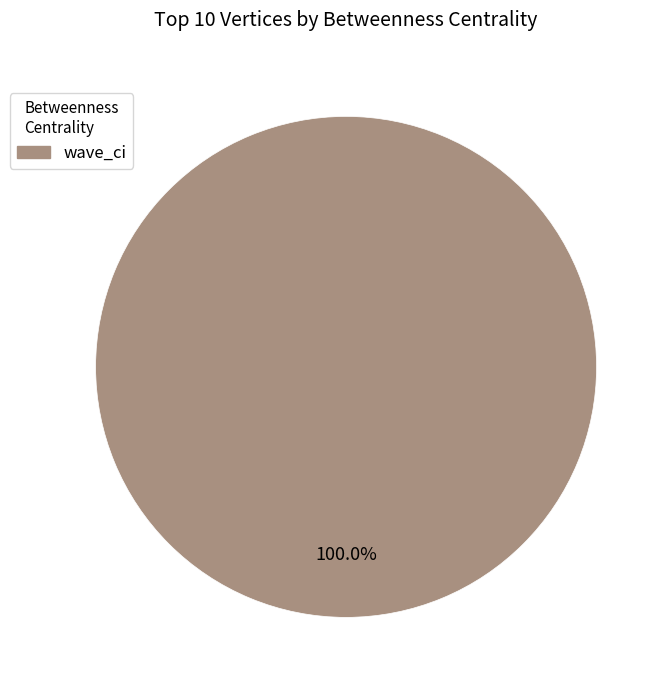

Is there a majority slice in this chart?

Yes